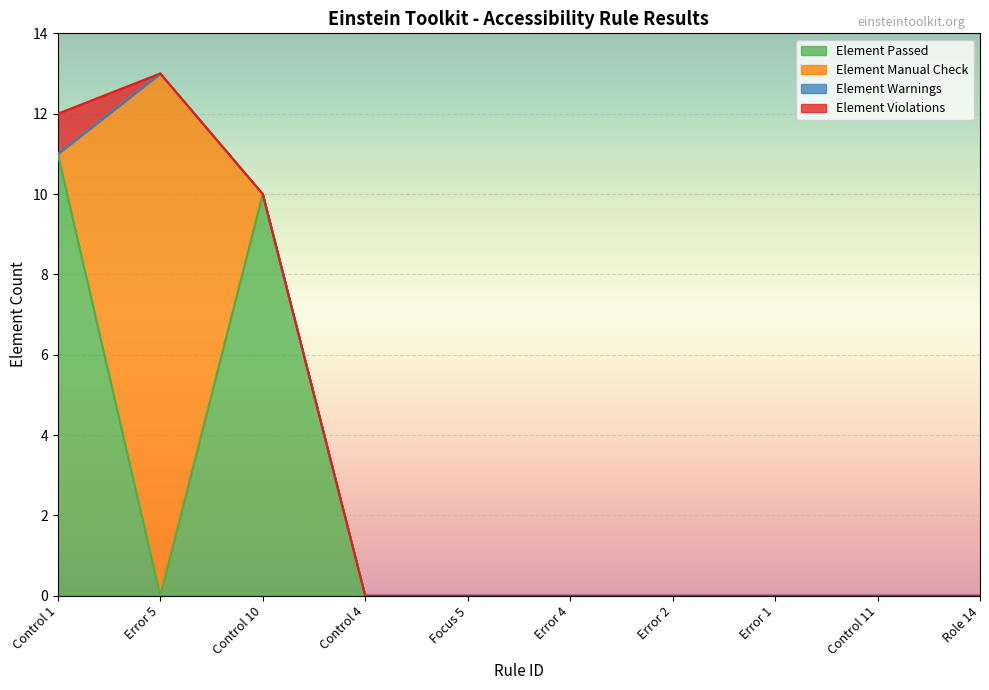

What is the average value of the Element Manual Check series?

1